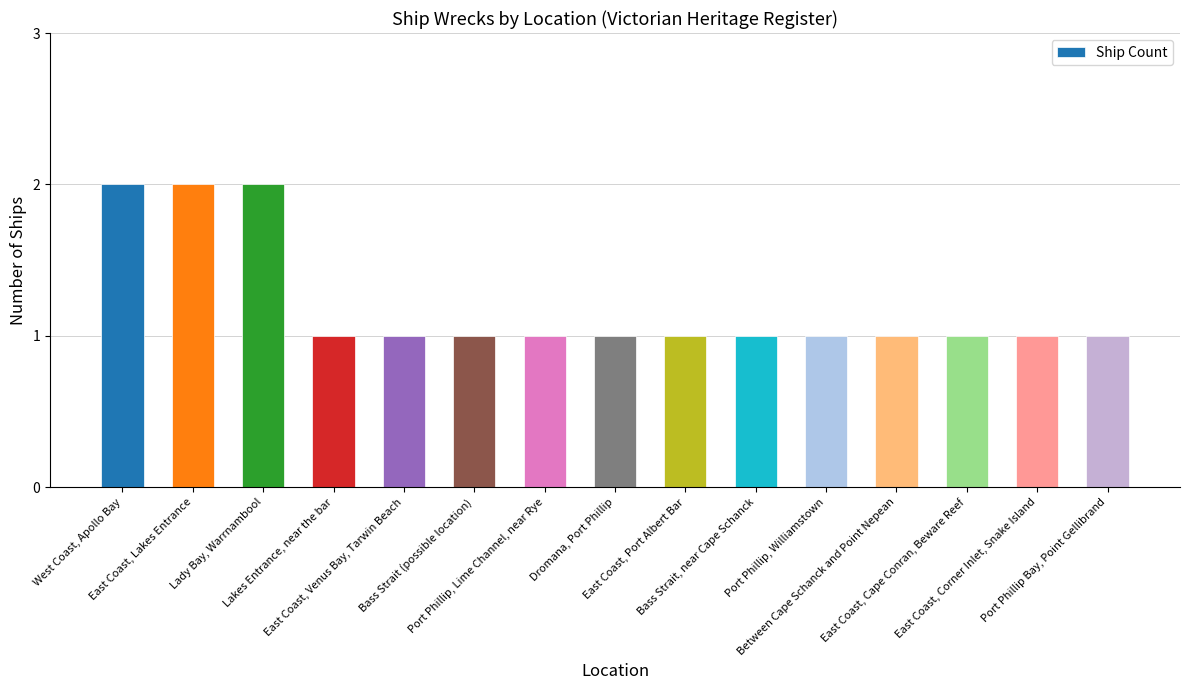

The value at Between Cape Schanck and Point Nepean is 1. True or false?

True